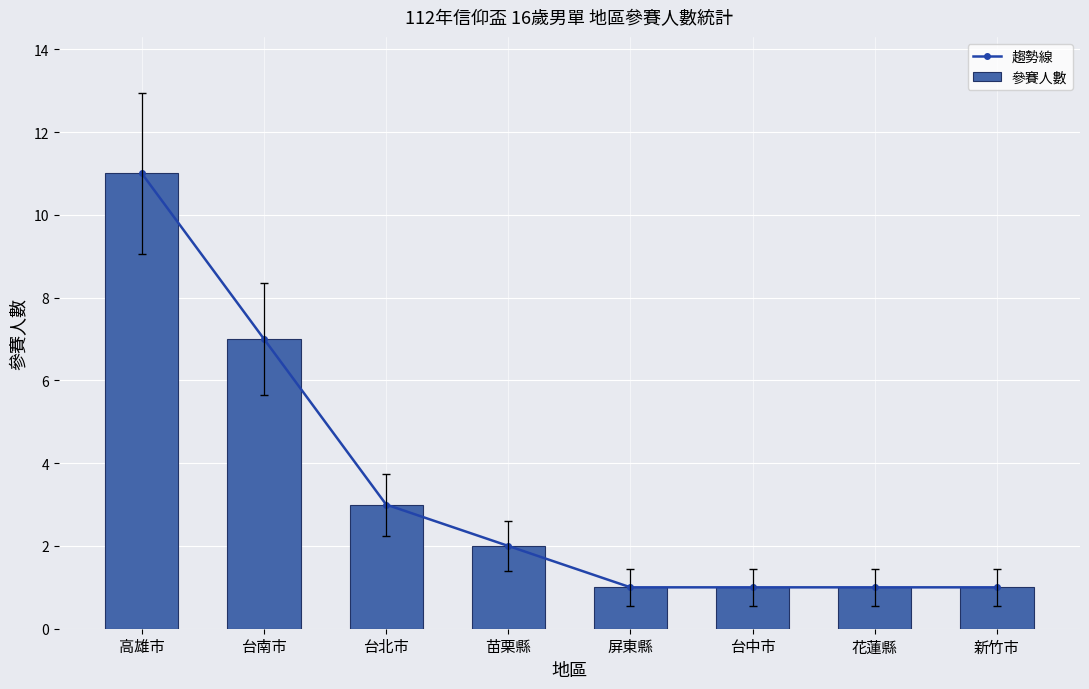

Rank the series at 苗栗縣 from highest to lowest value.

趨勢線, 參賽人數